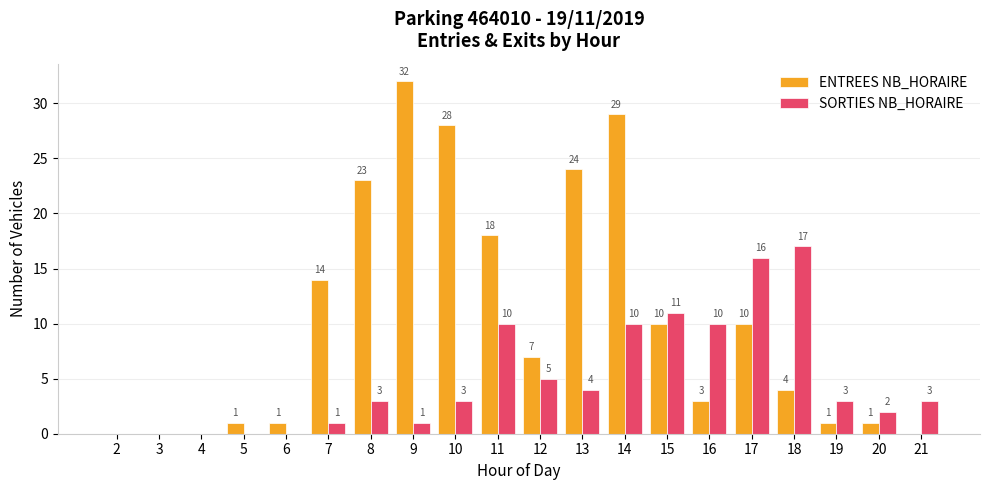

How many data points does each series have?

20